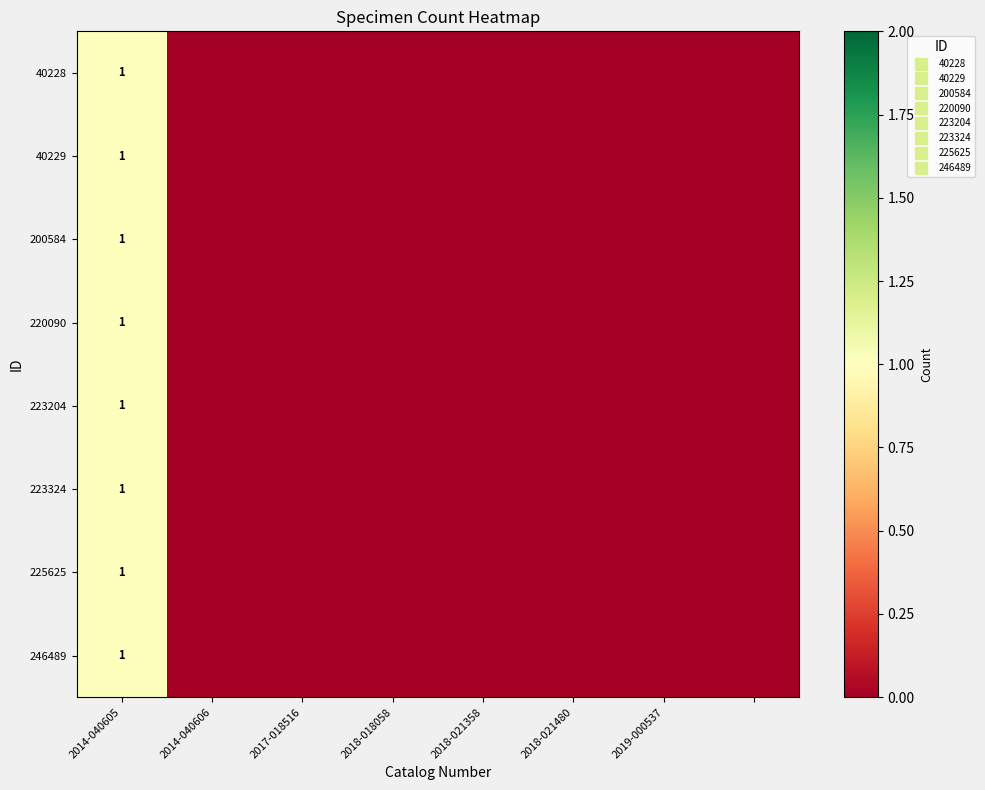

What is the highest value of the 223204 series?

1